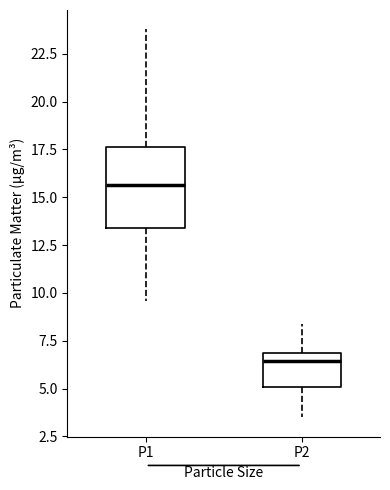

Reading left to right, read every box against the y-axis: the position of its median line, the range the box covers, and the ends of its whiskers. The values are not printed on the chart, so give them approximately, as read against the axis.

P1: median 15.5, box 13.5 to 17.5, whiskers 9.5 to 24.0
P2: median 6.5, box 5.0 to 7.0, whiskers 3.5 to 8.5